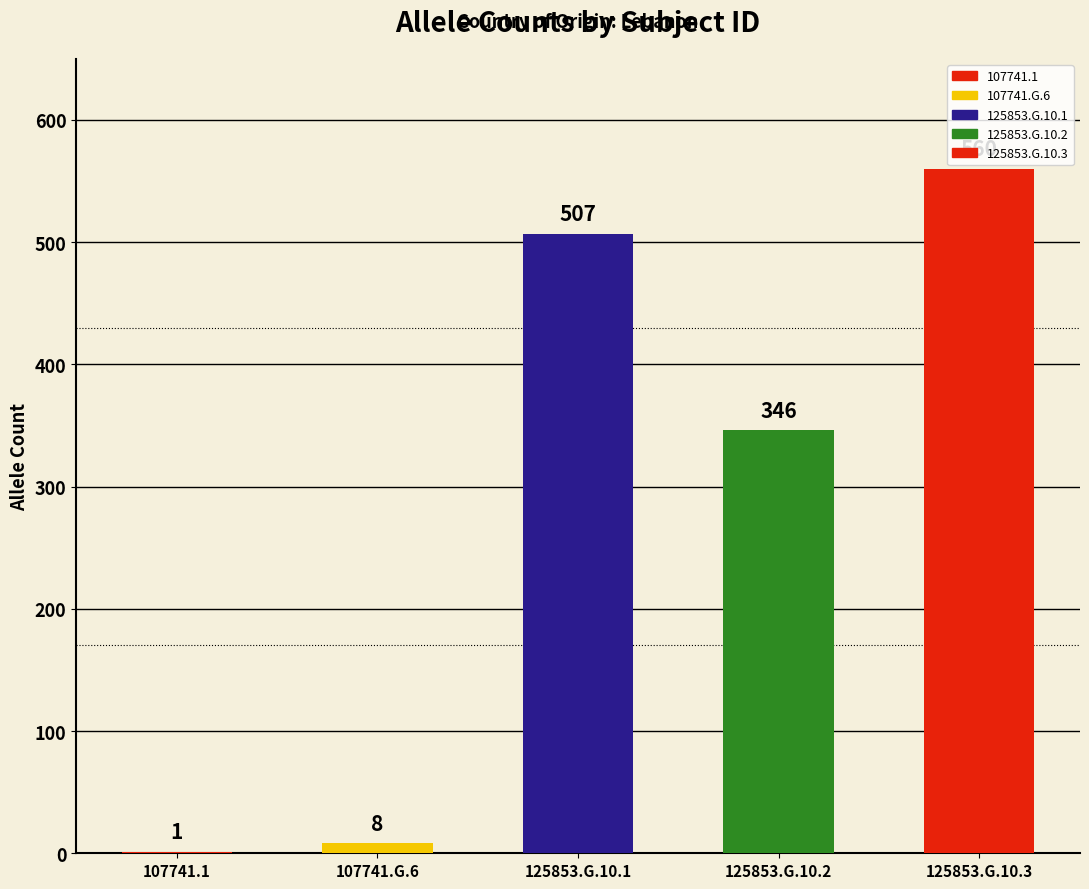

How many data points are above 346?

2